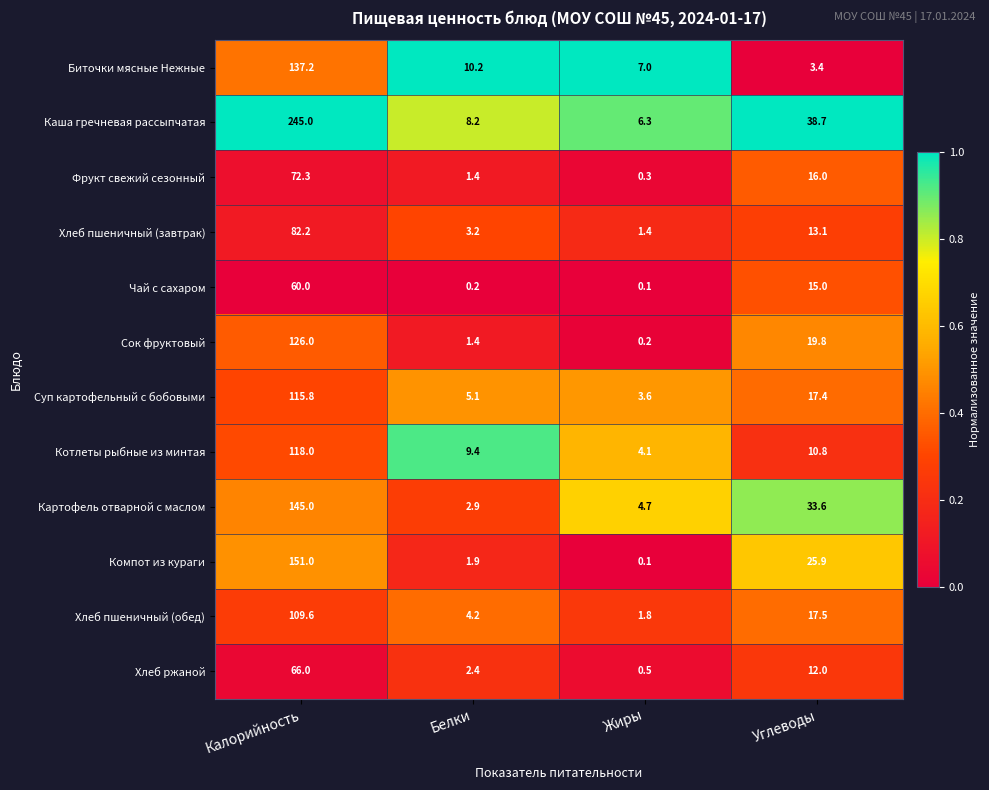

At how many categories does at least one series exceed 0?

4